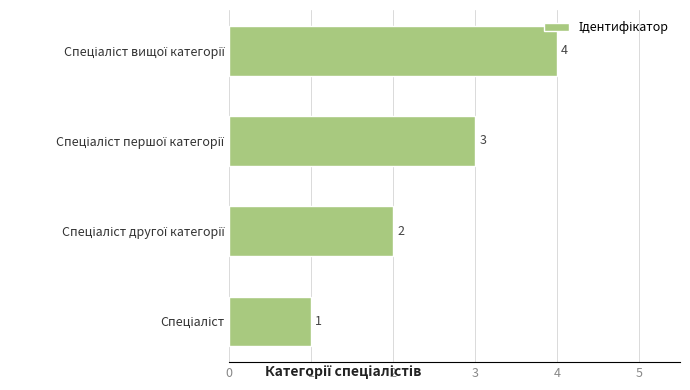

Count the values in the range 2 to 4.

3